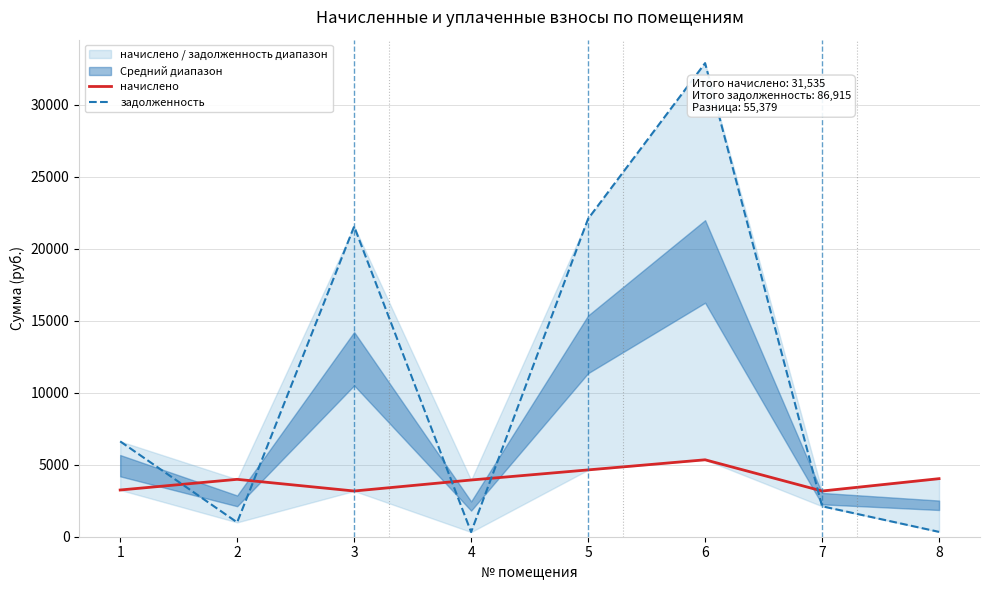

How many intersections are there between начислено and задолженность?

5